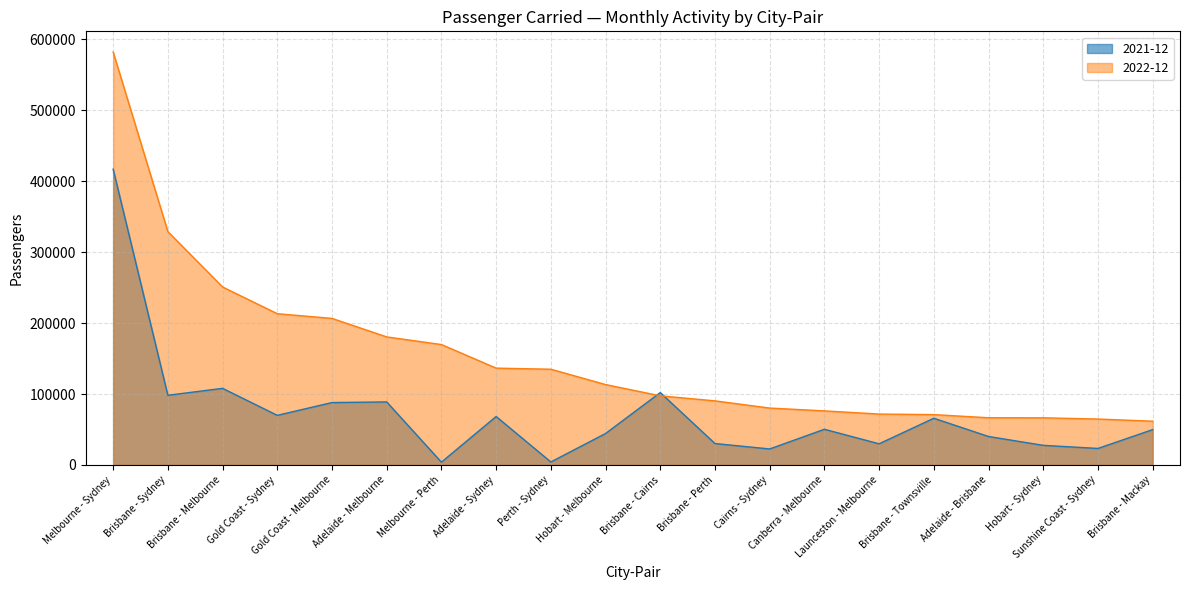

How many interior local valleys does the 2021-12 series have?

7